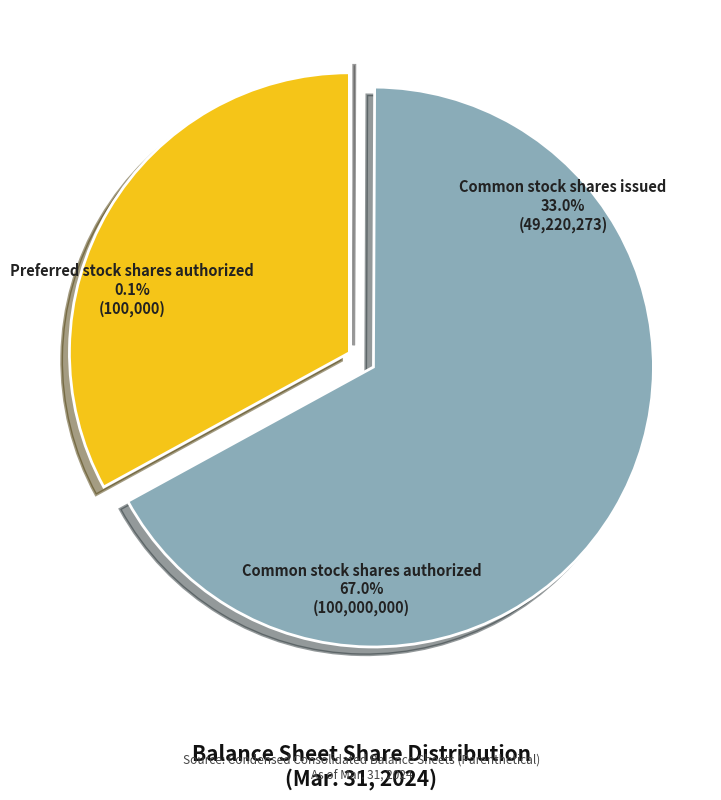

To the nearest percent, what is the average slice percentage?

33%